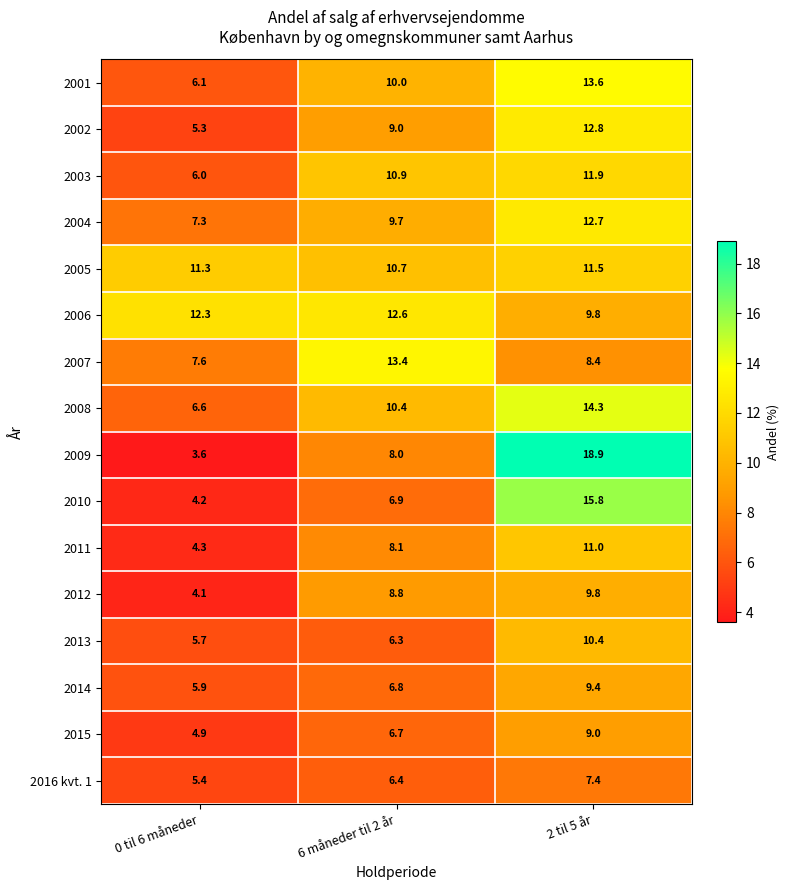

Where is 2004 nearest to the value 10?

6 måneder til 2 år